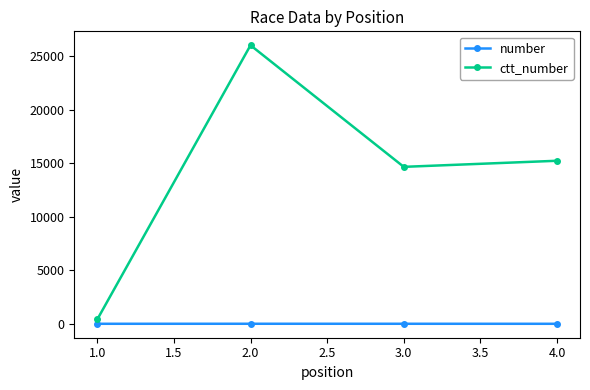

What is the approximate value of ctt_number at 2.0?

26009